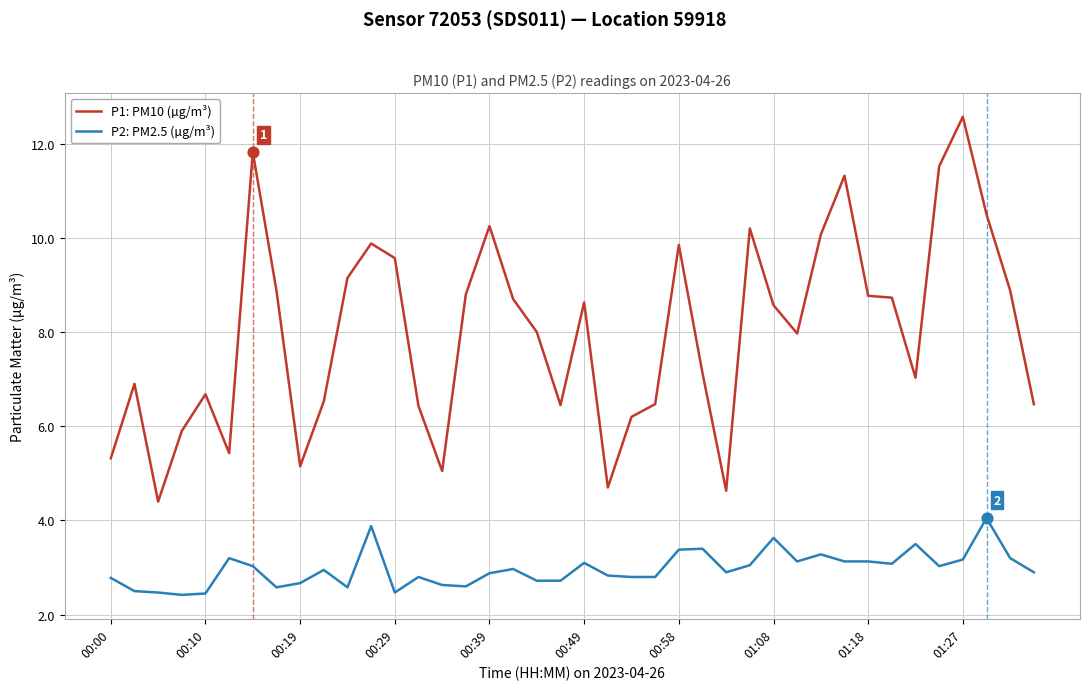

Which series has the largest total across all categories?

P1: PM10 (µg/m³)